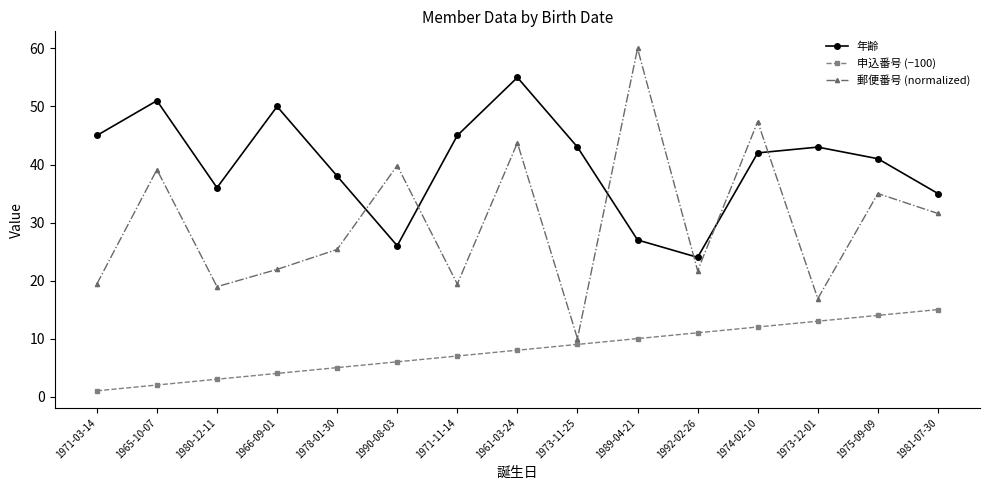

List the series in order of their peak value, highest first.

郵便番号 (normalized), 年齢, 申込番号 (−100)